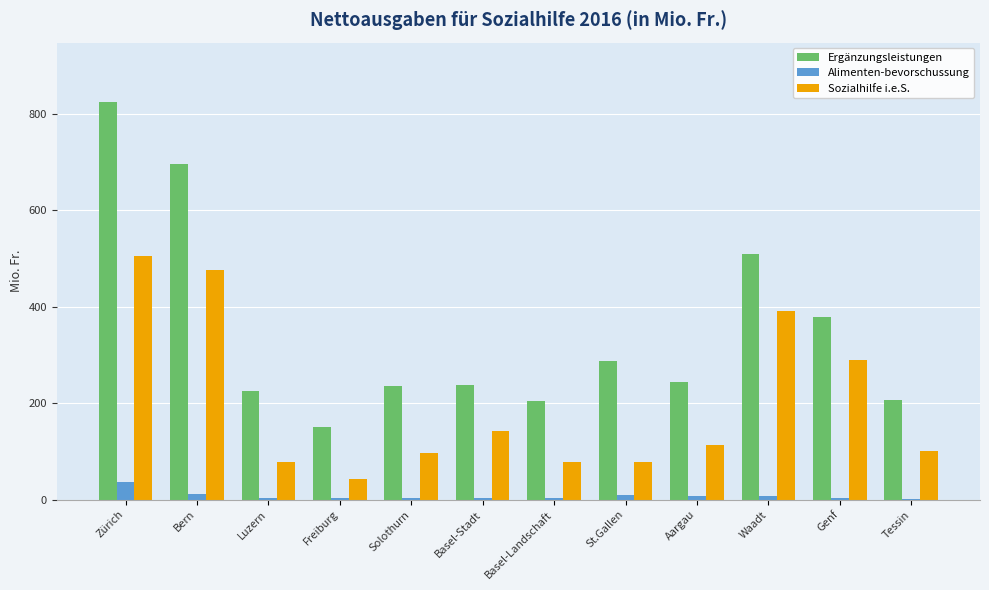

Does the chart contain stacked bars?

No